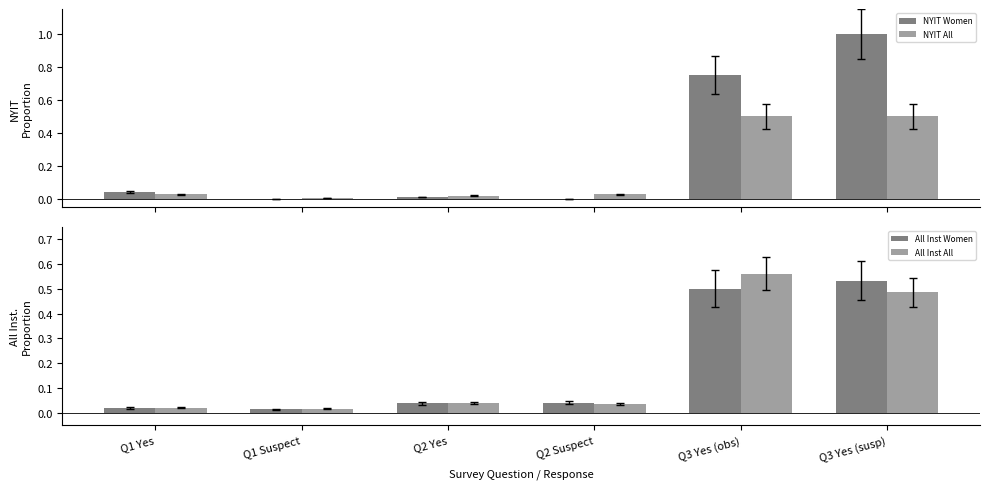

Reading left to right, extract all data points from this chart.

NYIT Women: 0.0	0.0	0.0	0.0	0.8	1.0
NYIT All: 0.0	0.0	0.0	0.0	0.5	0.5
All Inst Women: 0.0	0.0	0.0	0.0	0.5	0.5
All Inst All: 0.0	0.0	0.0	0.0	0.6	0.5